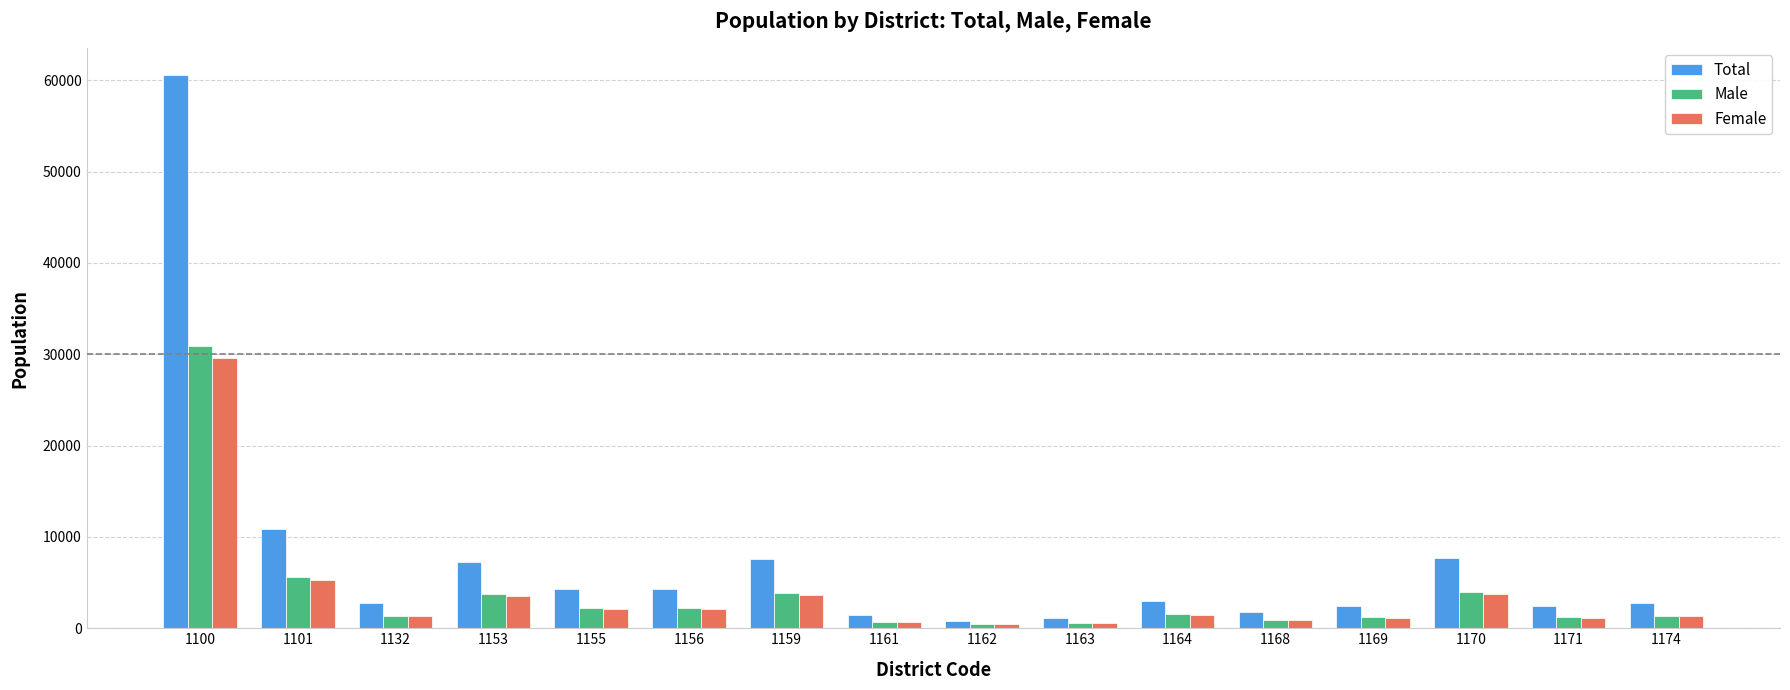

Rank the series by their maximum value, from highest to lowest.

Total, Male, Female